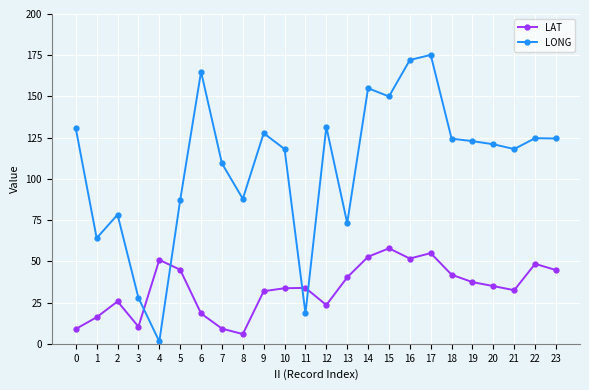

At which label does LAT first exceed 35?

4